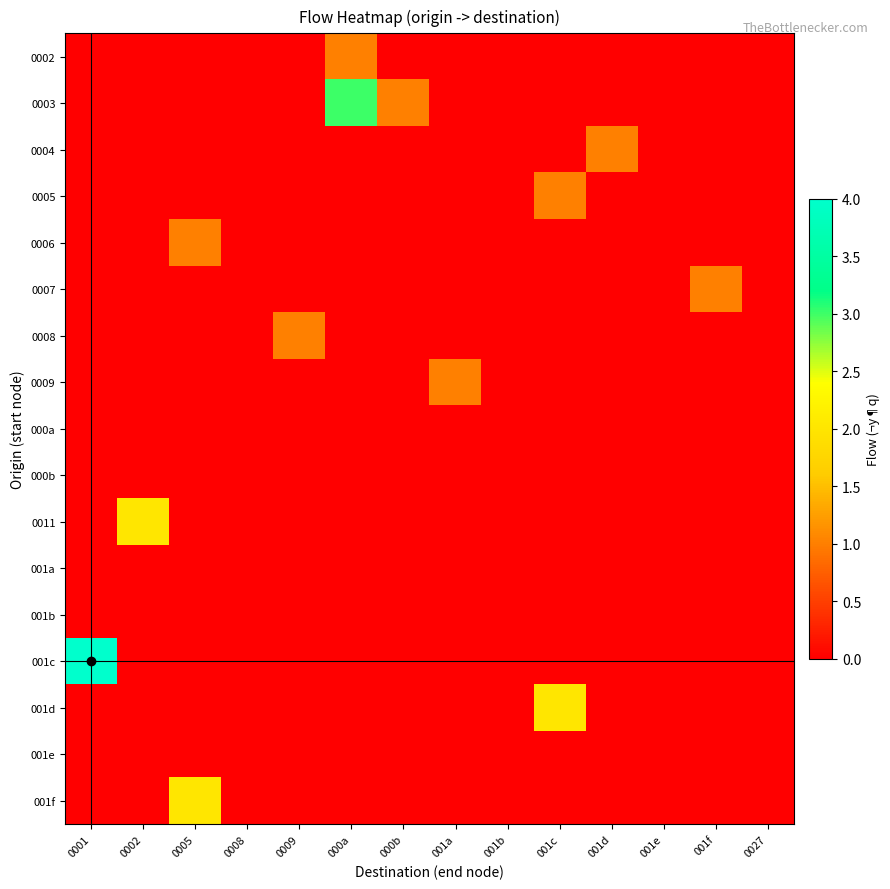

What is the greatest value displayed?

4.0